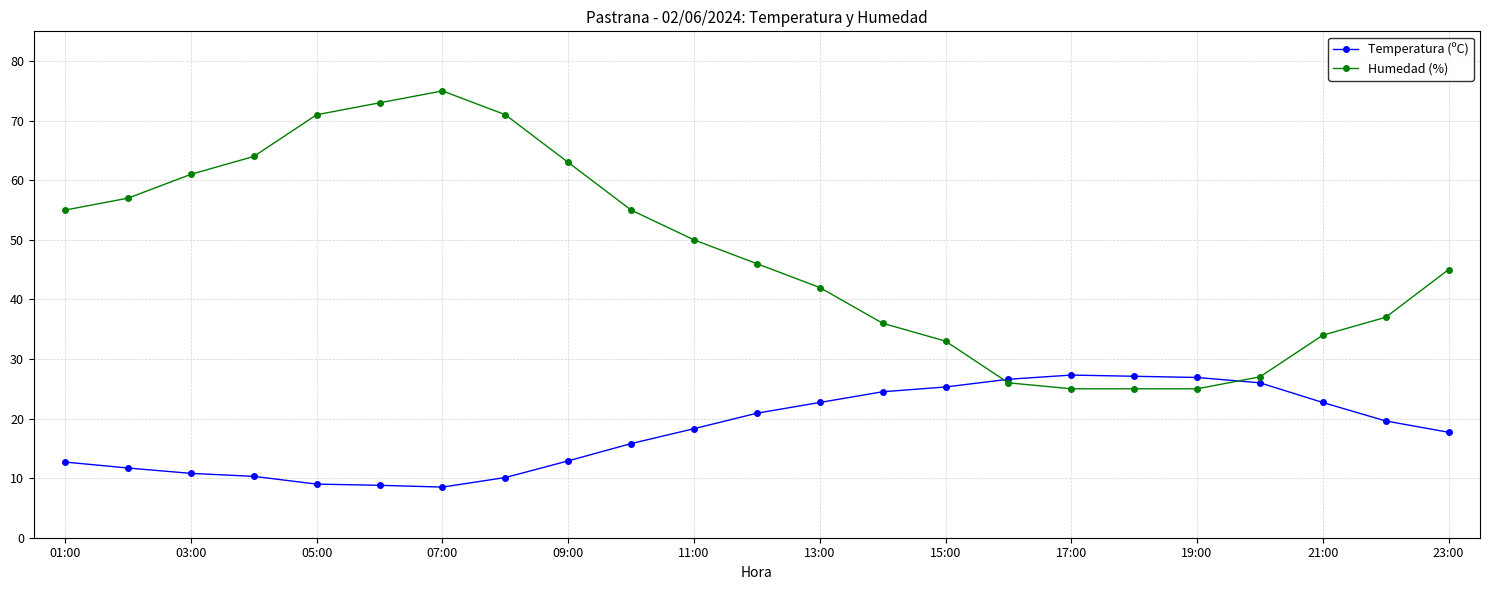

Rank the series by their average value, from highest to lowest.

Humedad (%), Temperatura (ºC)